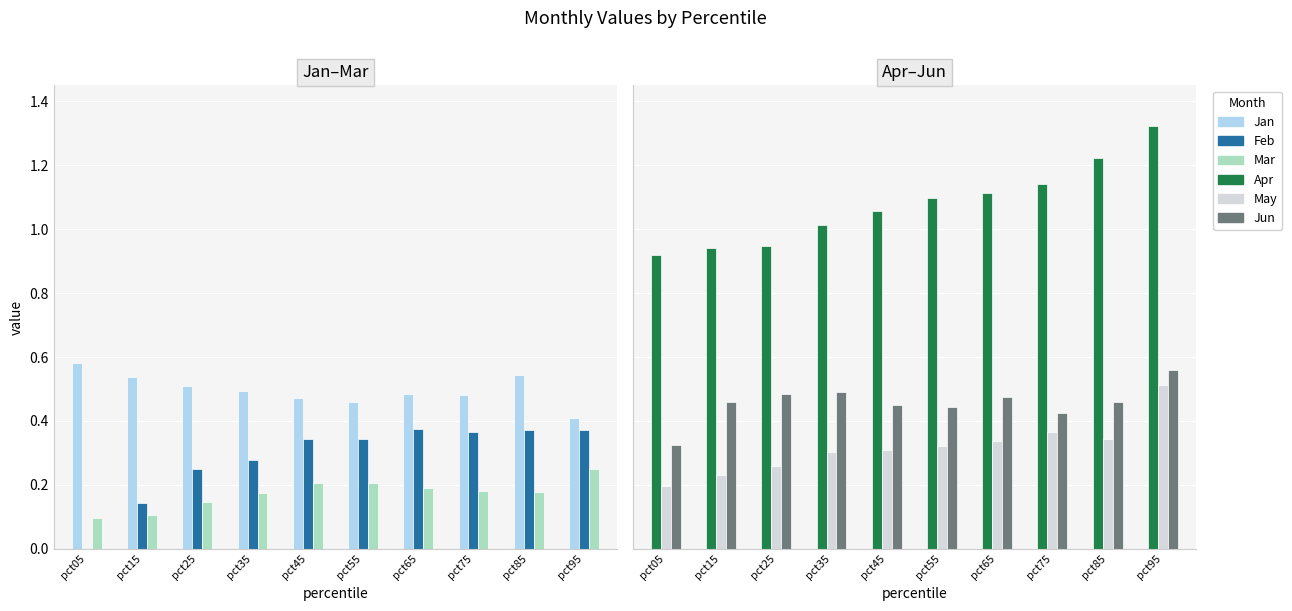

How many data points does each series have?

10